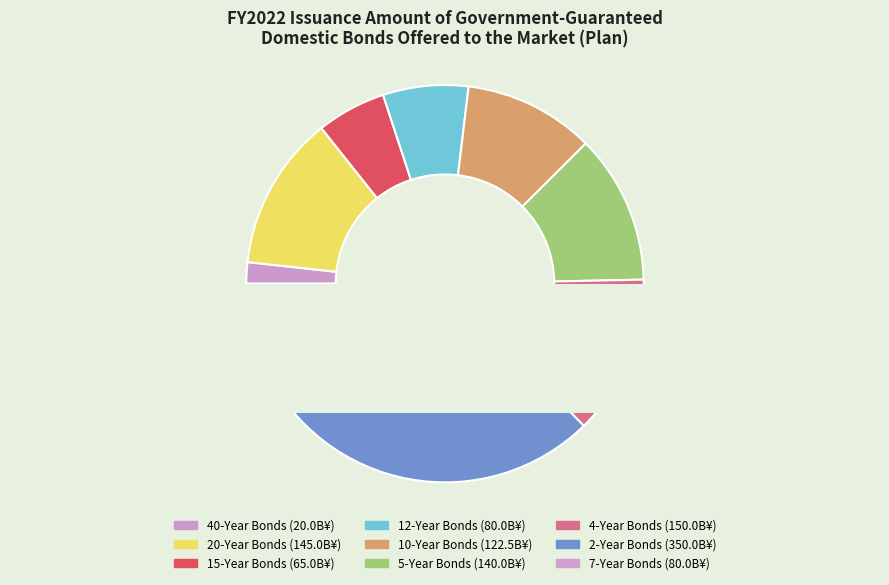

How much of the chart is everything except 12-Year Bonds?

93.1%